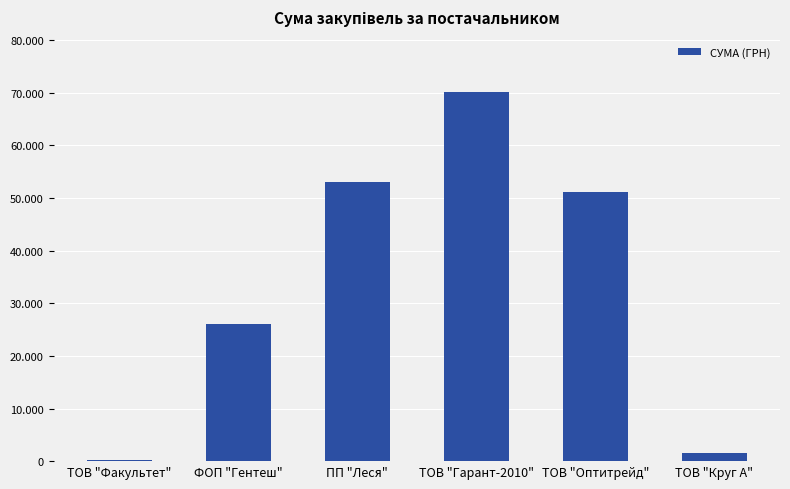

Are the bars horizontal?

No